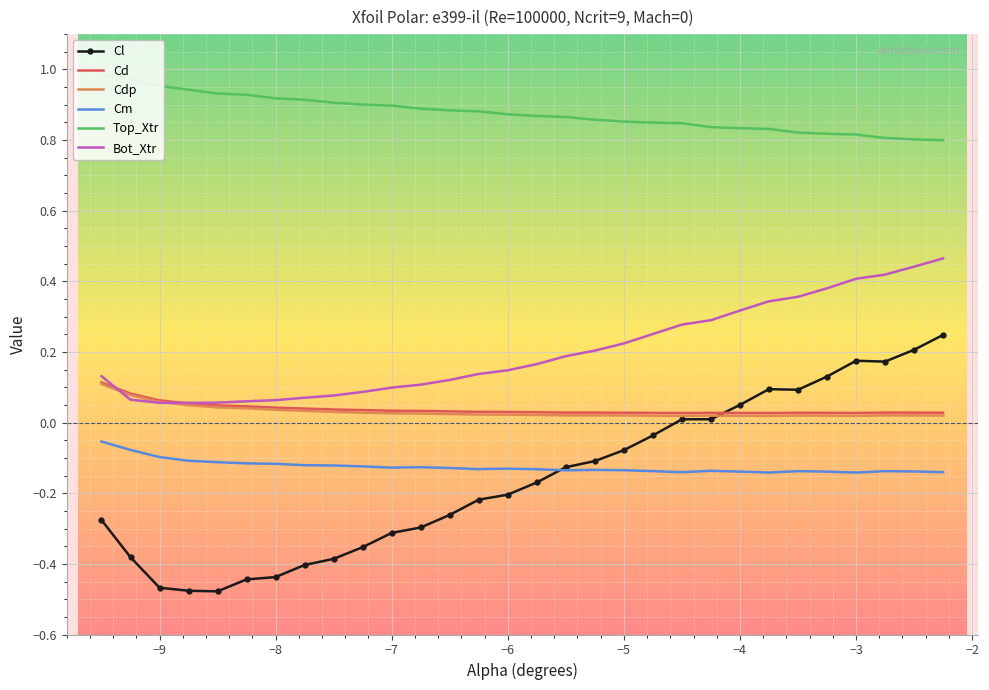

True or false: Bot_Xtr and Cm intersect in this chart.

False